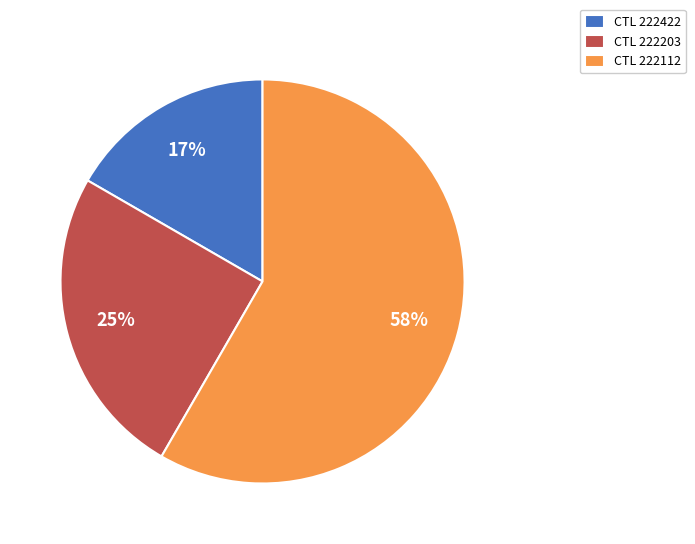

Is there any slice that represents more than half of the pie?

Yes